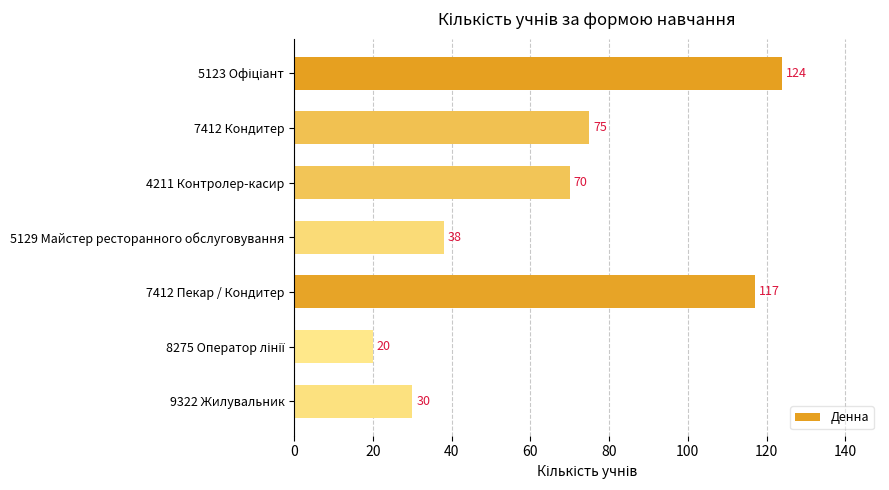

What is the average value?

68